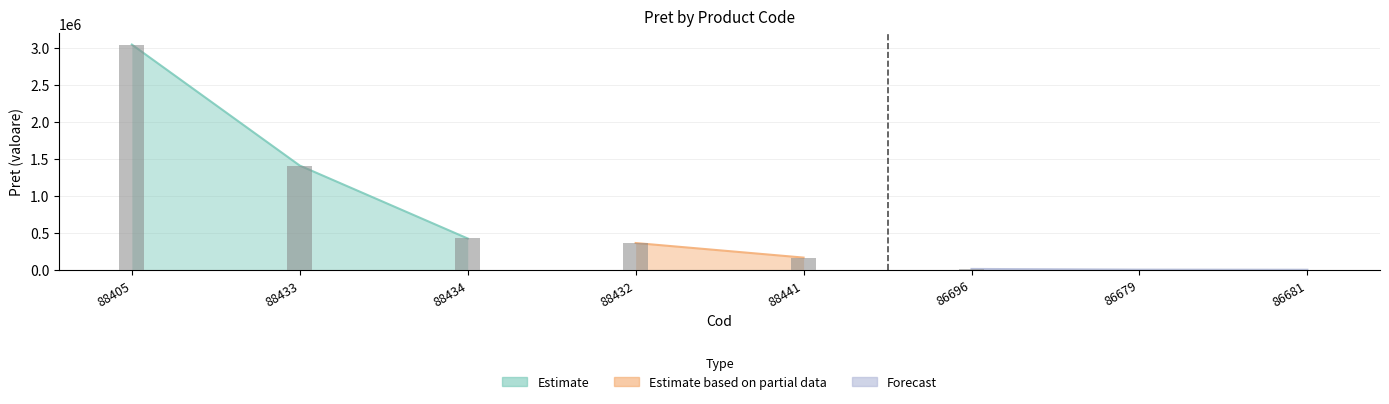

Reading left to right, transcribe all the data shown in this chart.

88405=3040821.0	88433=1407079.8	88434=422783.1	88432=361703.7	88441=165000.0	86696=11957.0	86679=2719.7	86681=1011.3